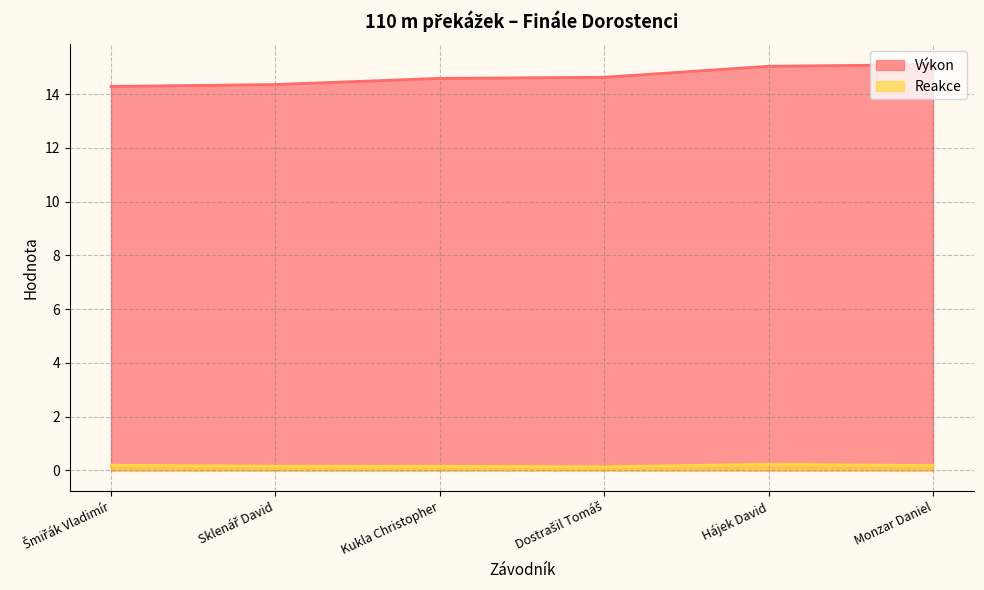

How many lines are shown in the chart?

2